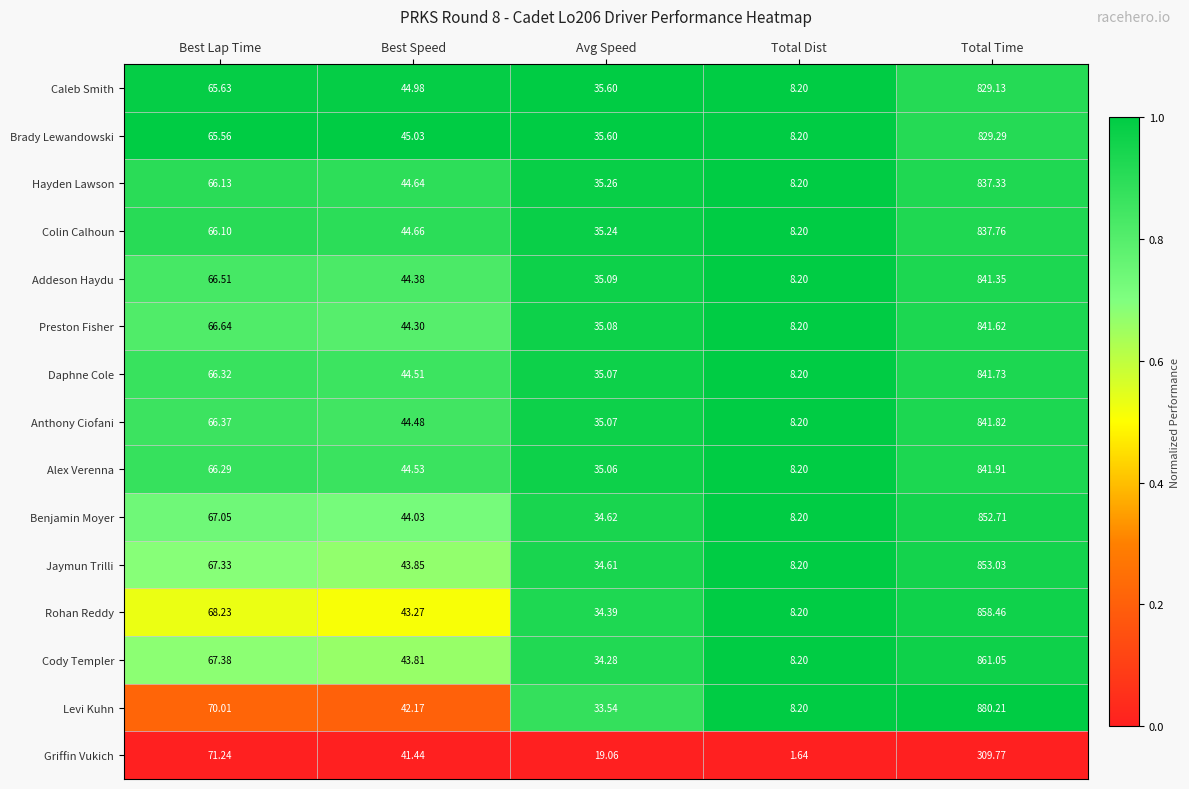

Between Best Speed and Avg Speed, which series saw the biggest shift?

Griffin Vukich